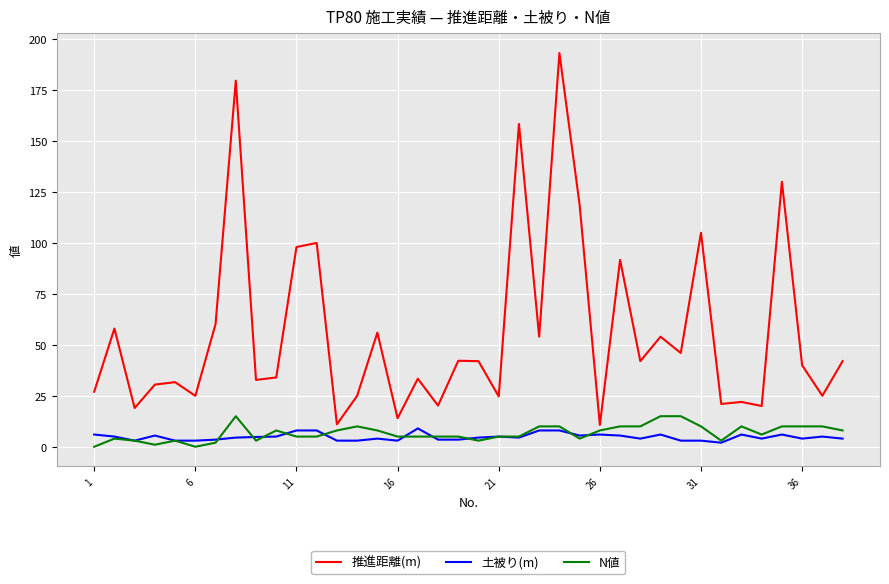

How many values in the 推進距離(m) series are below 42?

19